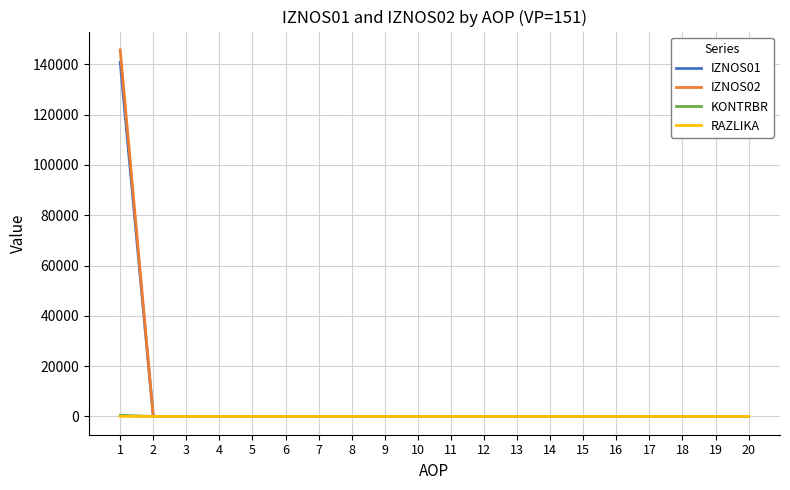

At which label does IZNOS01 reach its peak?

1